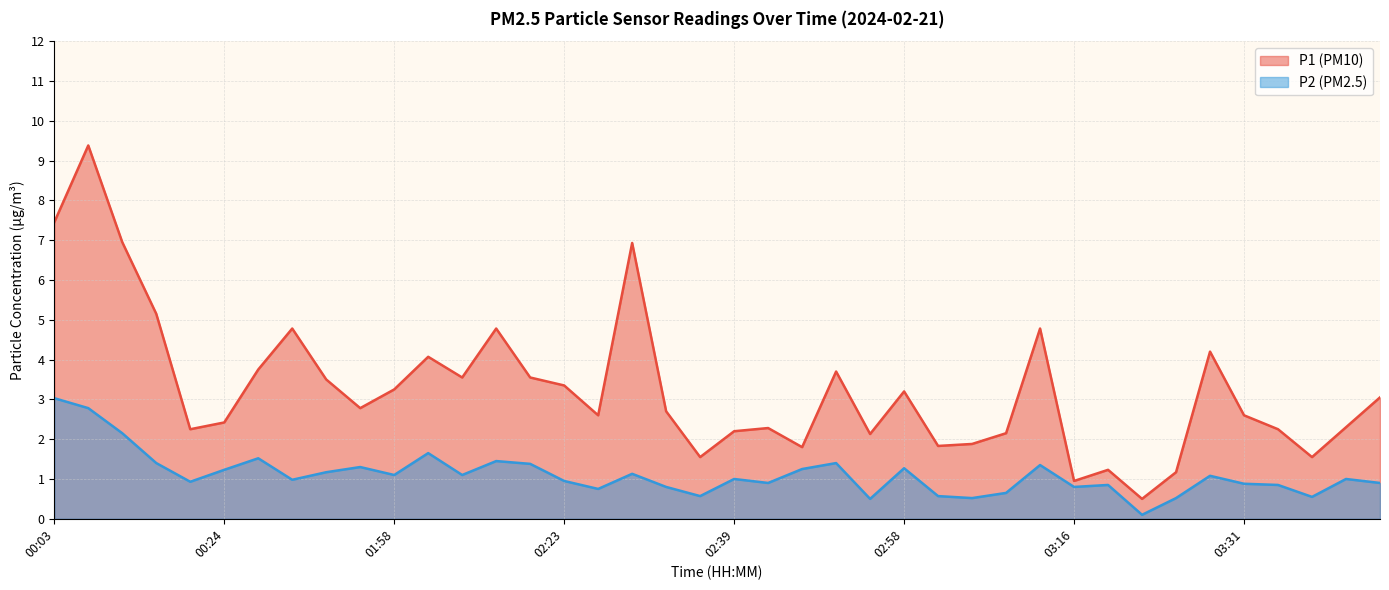

How many lines are shown in the chart?

2